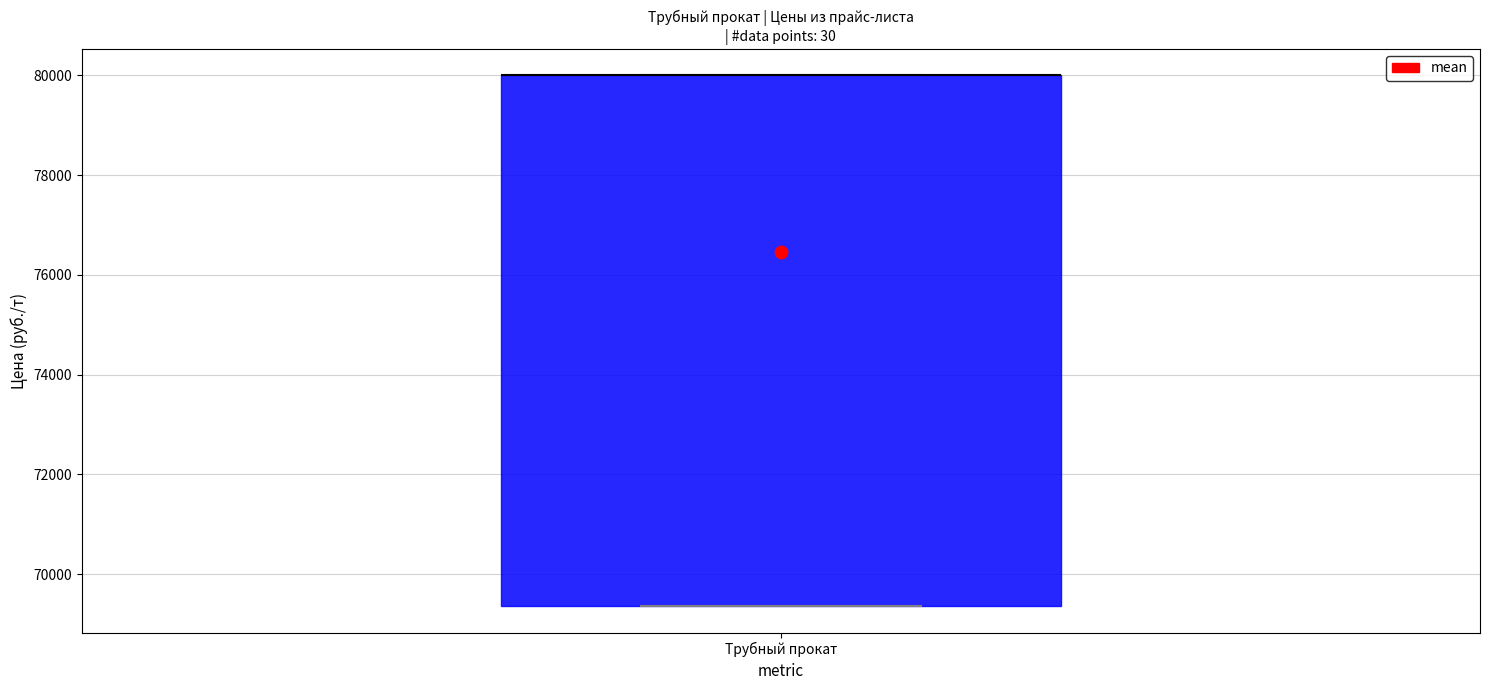

Transcribe this box plot: give where the median line is, the range the box spans, and where the two whiskers end, as read against the y-axis. The values are not printed on the chart, so give them approximately, as read against the axis.

median 80000 (drawn on the box's upper edge), box 69400 to 80000, whiskers 69400 to 80000